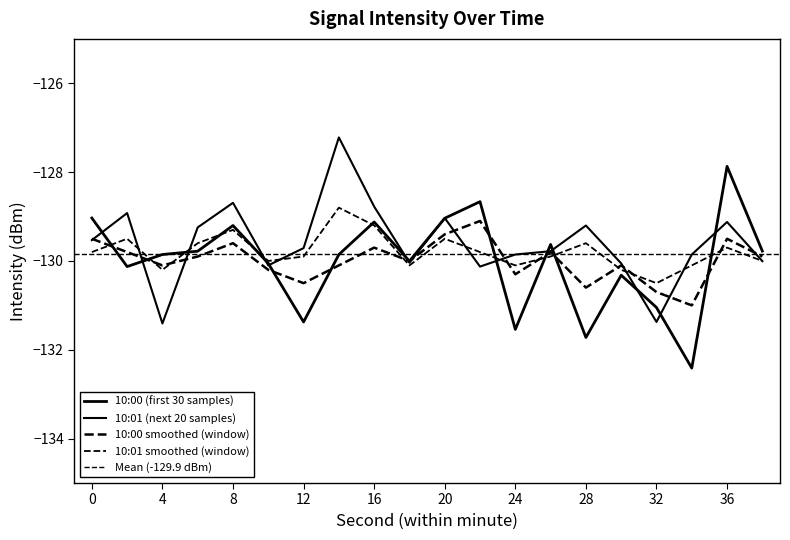

At which category does 10:01 (next 20 samples) reach its first local peak?

2